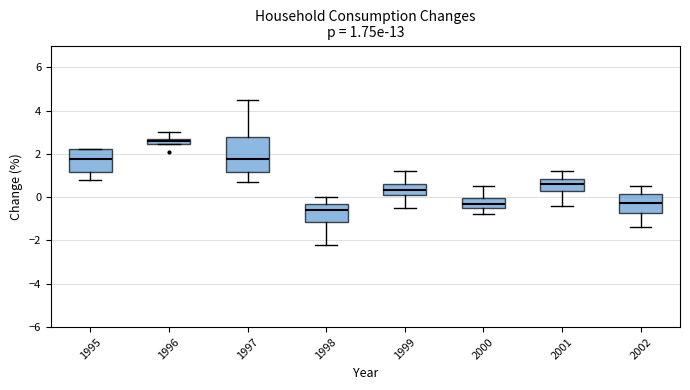

Which box's median line is the highest?

1996